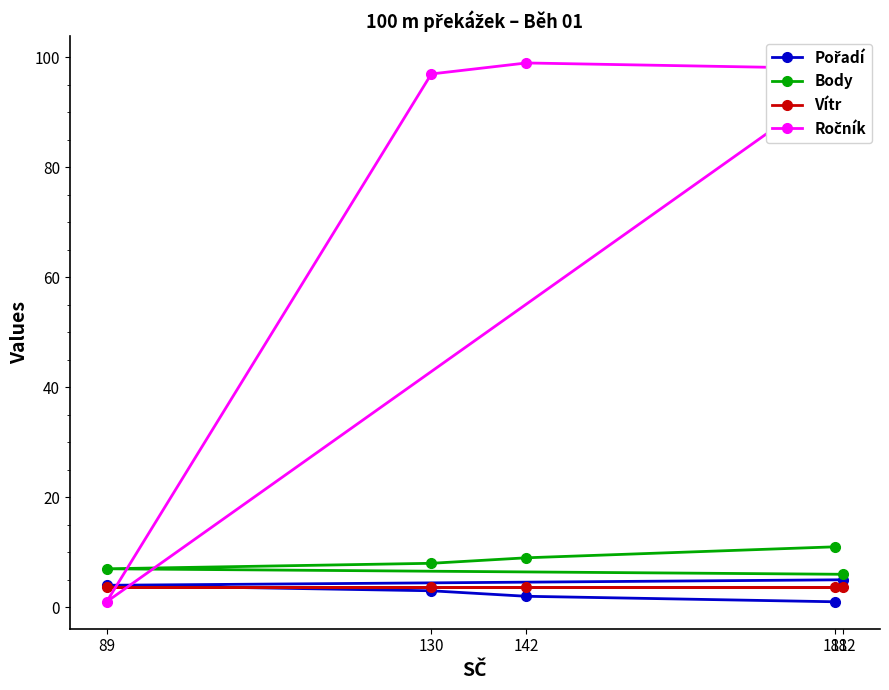

Where is the first local minimum for Ročník?

89